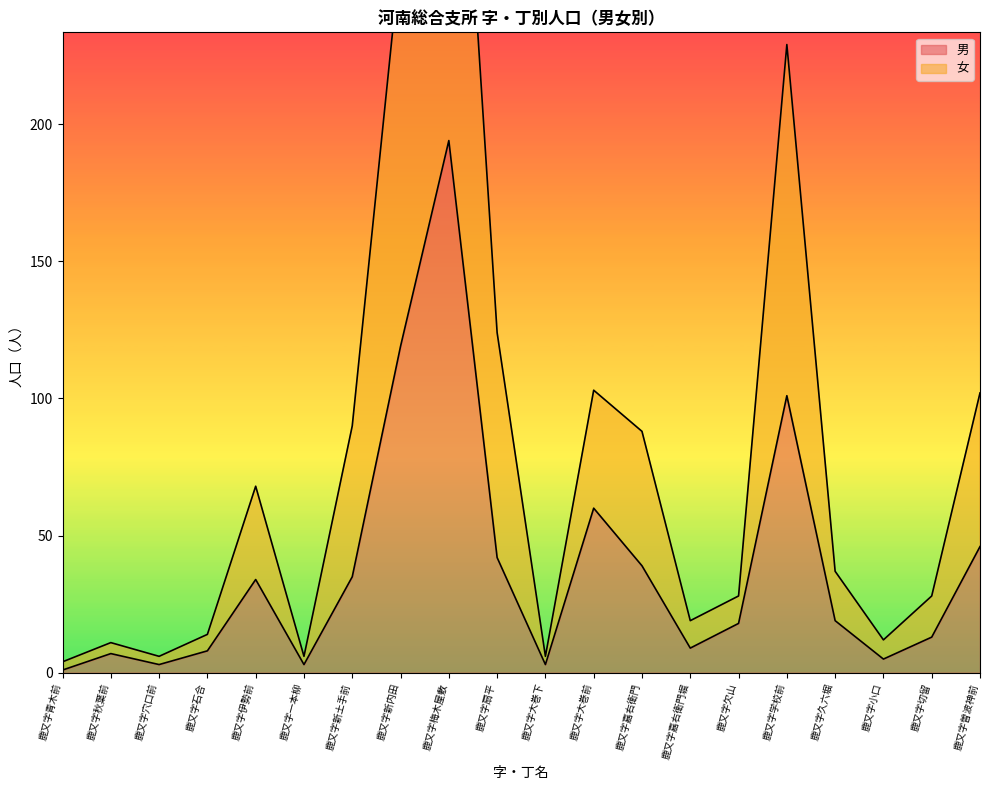

What is the maximum value for 女?

397